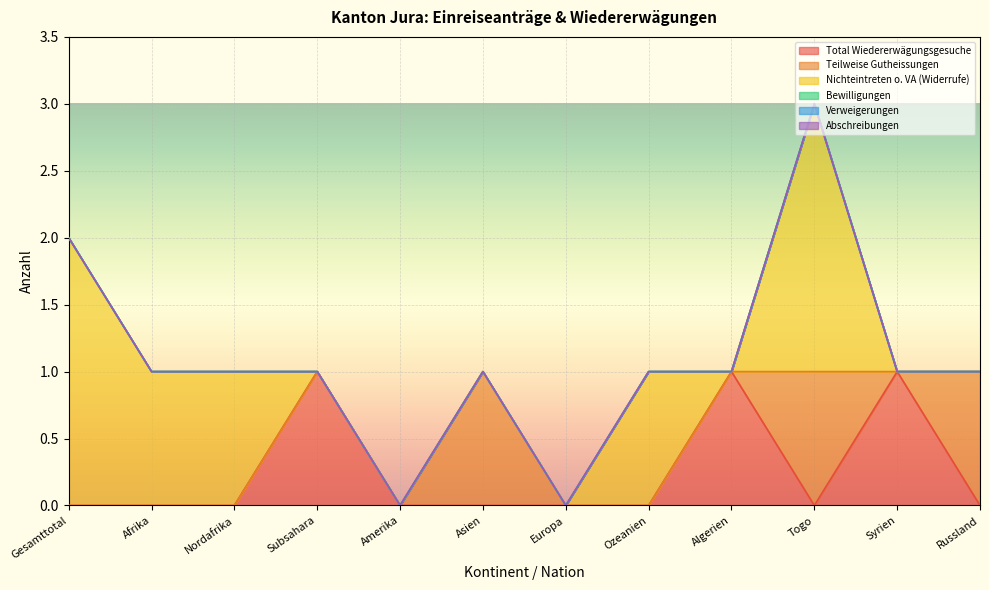

How many distinct data groups are displayed?

6